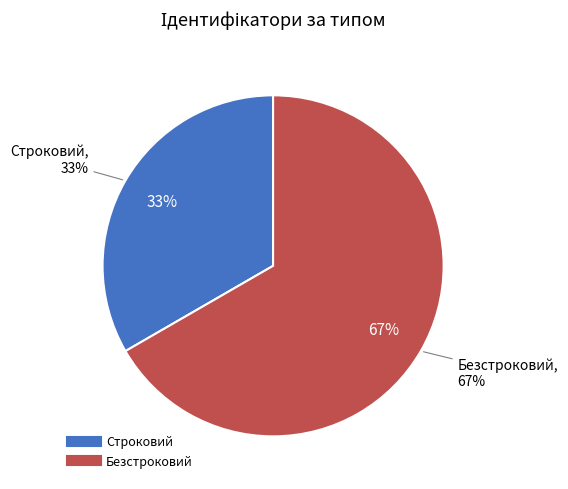

The Безстроковий slice represents 79% of the pie. True or false?

False